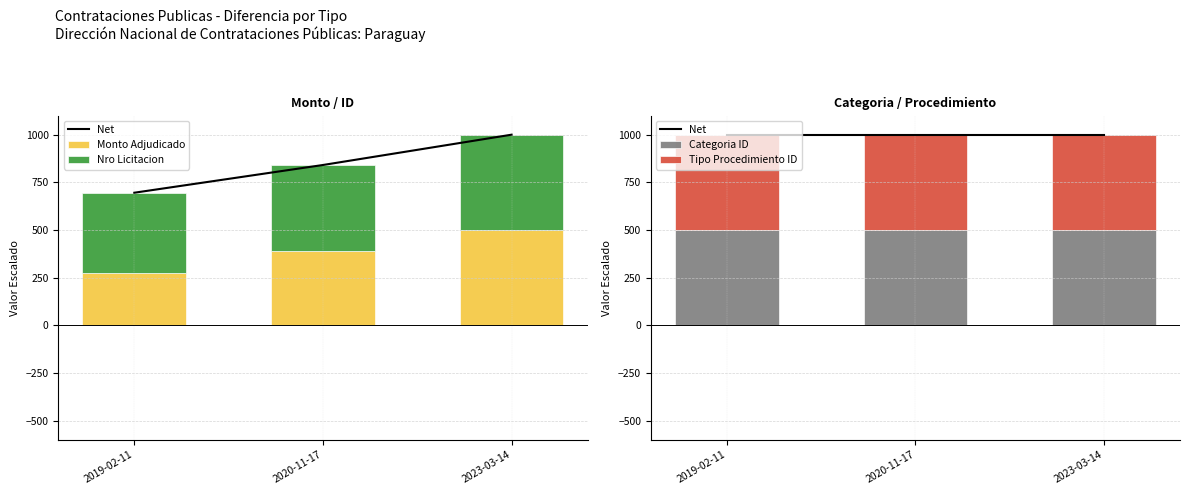

What value does the Categoria ID series have at 2019-02-11?

500.0